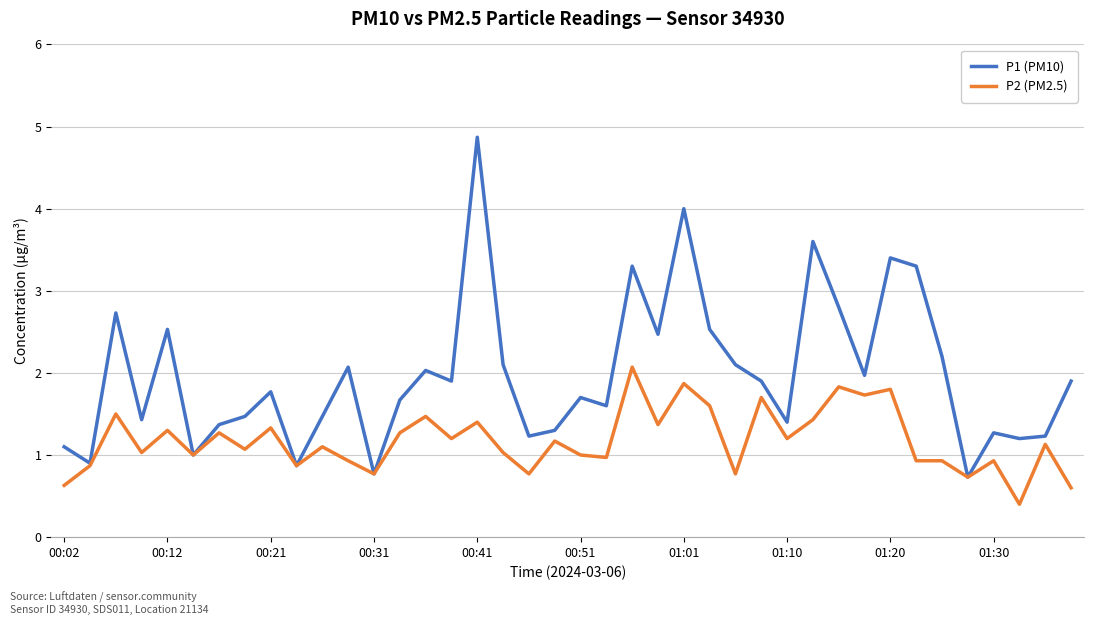

Which series has the largest range (max minus min)?

P1 (PM10)